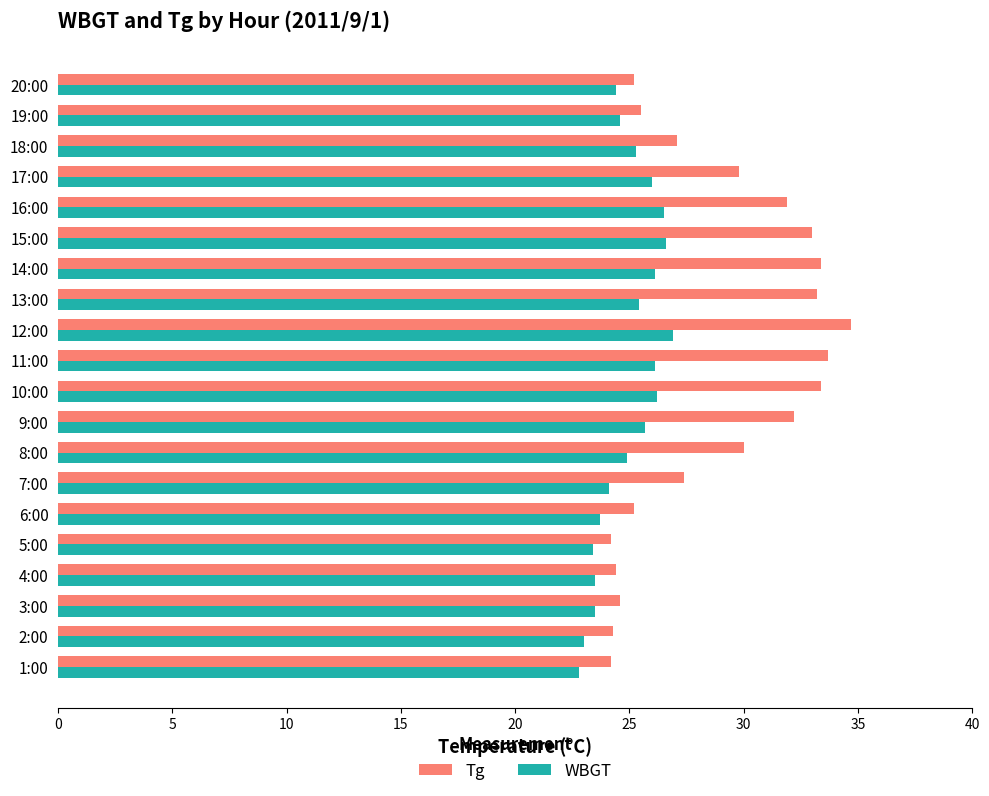

Rank the series by their maximum value, from highest to lowest.

Tg, WBGT